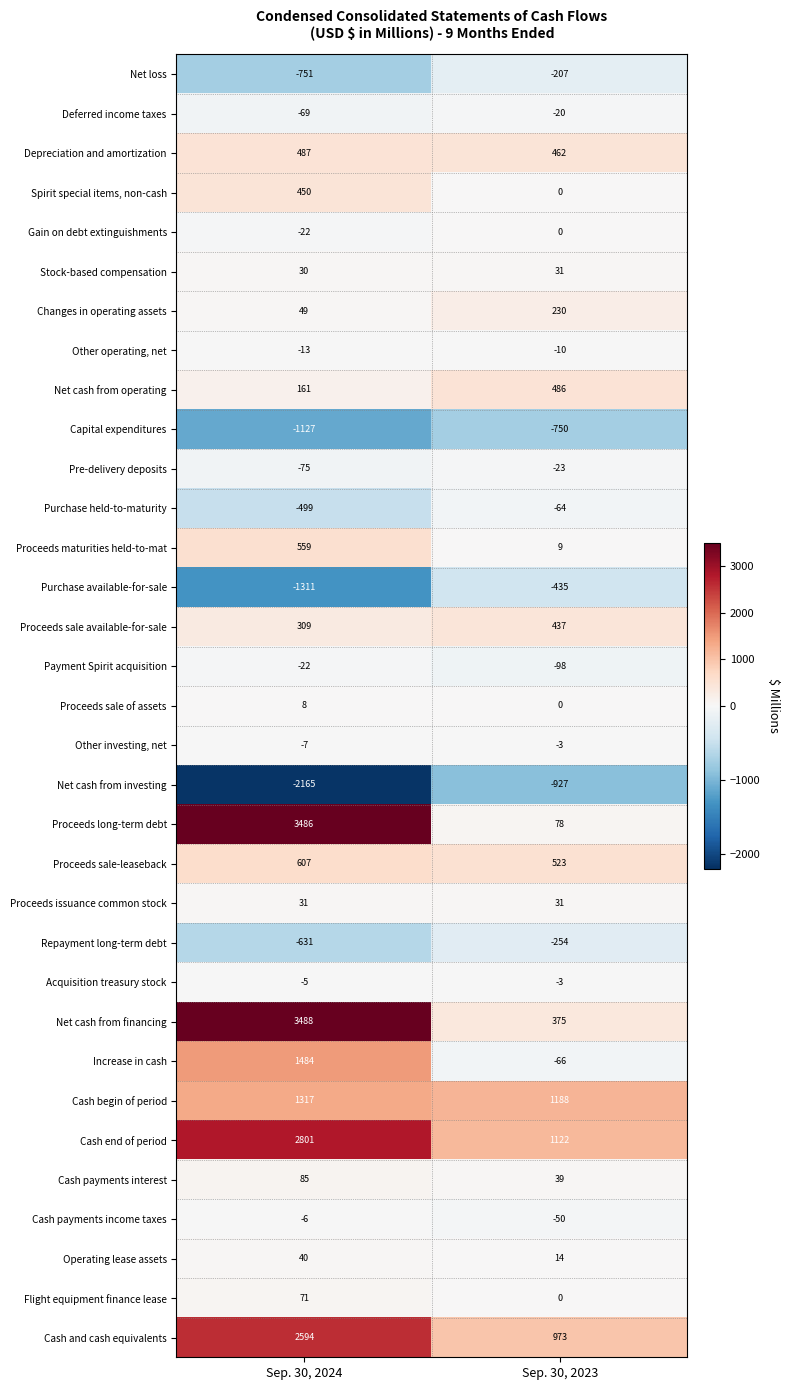

The value of Cash payments interest at Sep. 30, 2023 is 39. True or false?

True